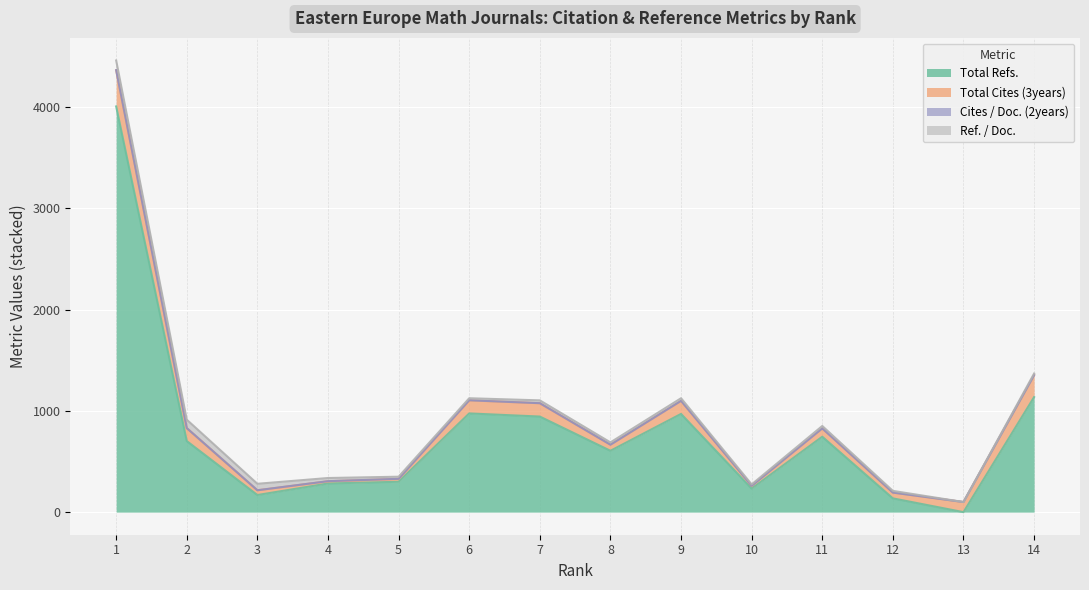

Reading left to right, extract all data points from this chart.

Total Refs.: 1=4007	2=702	3=169	4=283	5=300	6=975	7=944	8=606	9=970	10=233	11=745	12=136	13=0	14=1136
Total Cites (3years): 1=358	2=128	3=47	4=22	5=28	6=129	7=132	8=60	9=129	10=27	11=82	12=57	13=100	14=217
Cites / Doc. (2years): 1=0	2=0	3=0	4=1	5=1	6=1	7=0	8=0	9=0	10=0	11=0	12=0	13=0	14=0
Ref. / Doc.: 1=96	2=83	3=64	4=31	5=21	6=20	7=28	8=23	9=26	10=14	11=24	12=17	13=0	14=16